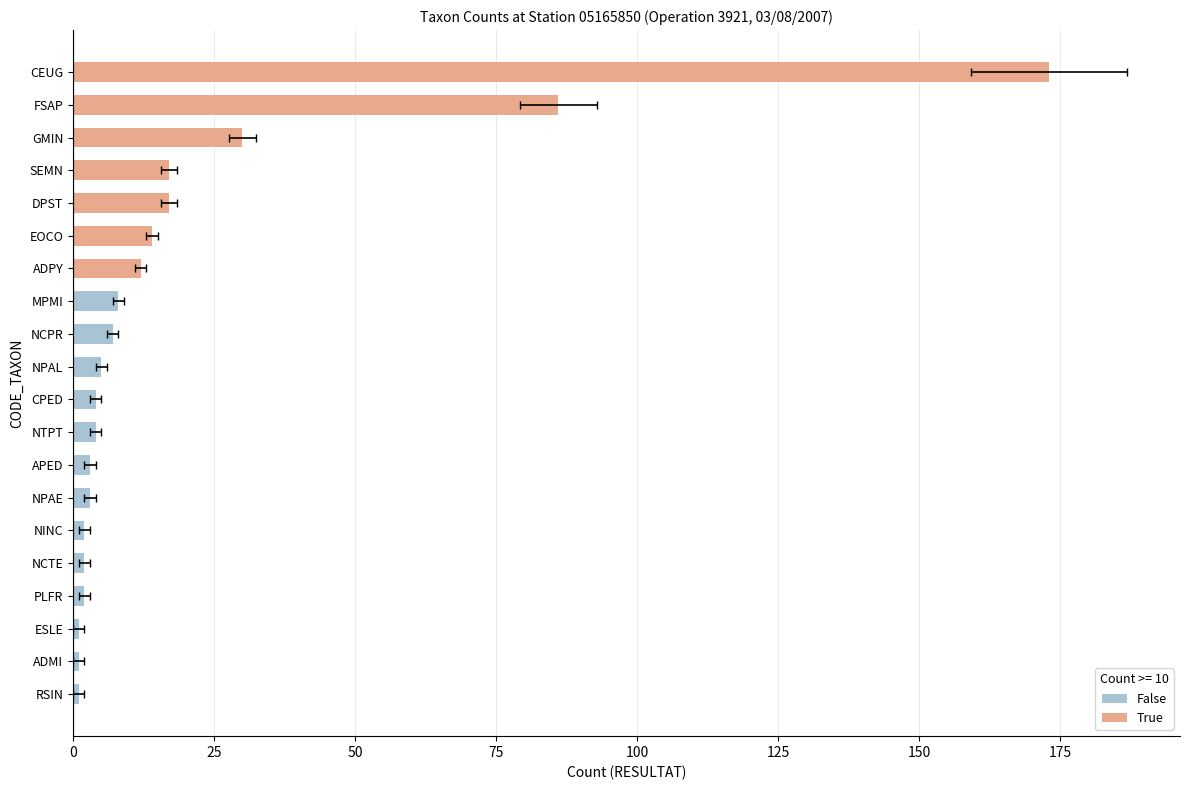

True or false: the data shows 14 at MPMI.

False